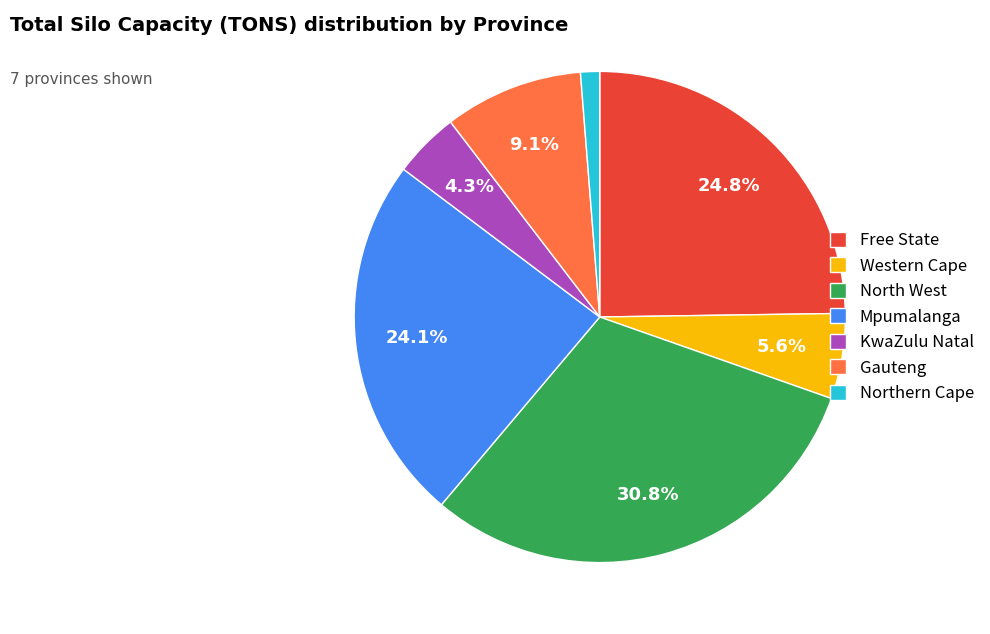

What is the largest slice in the pie chart?

North West